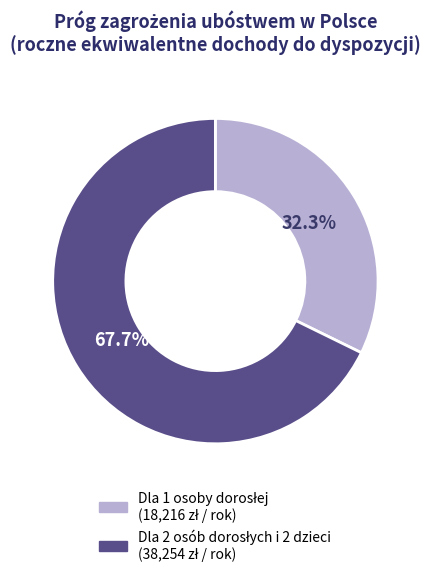

Is there any slice that represents more than half of the pie?

Yes